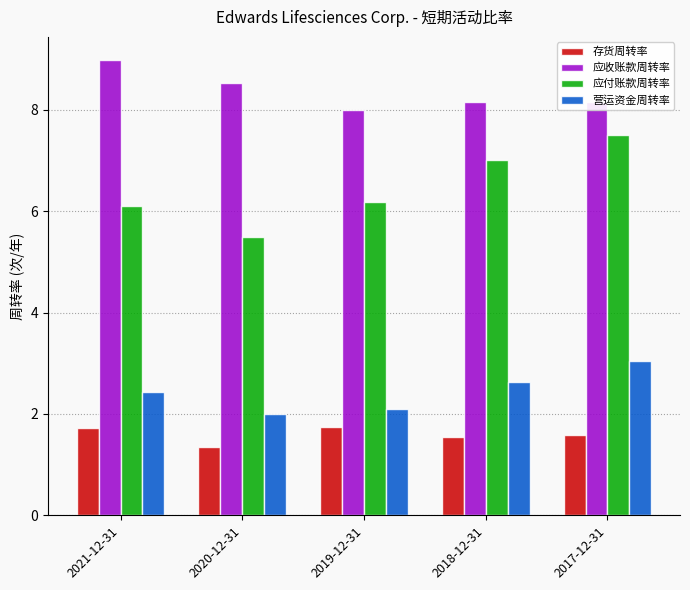

At which label is 营运资金周转率 closest to 2?

2020-12-31